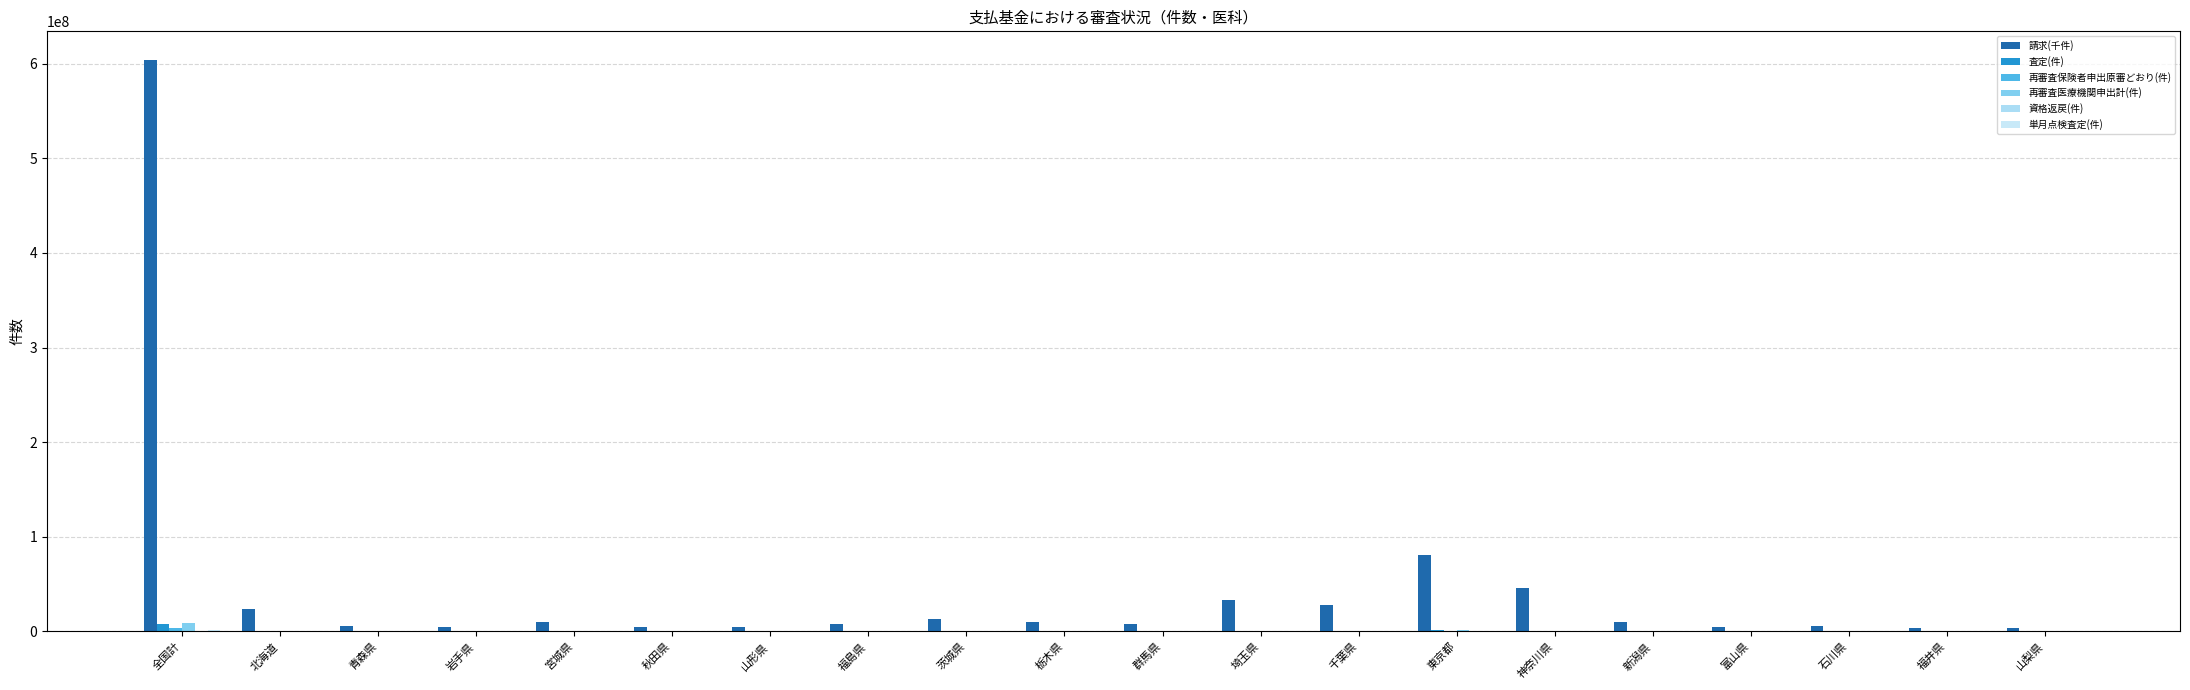

How many categories are shown in the chart?

20